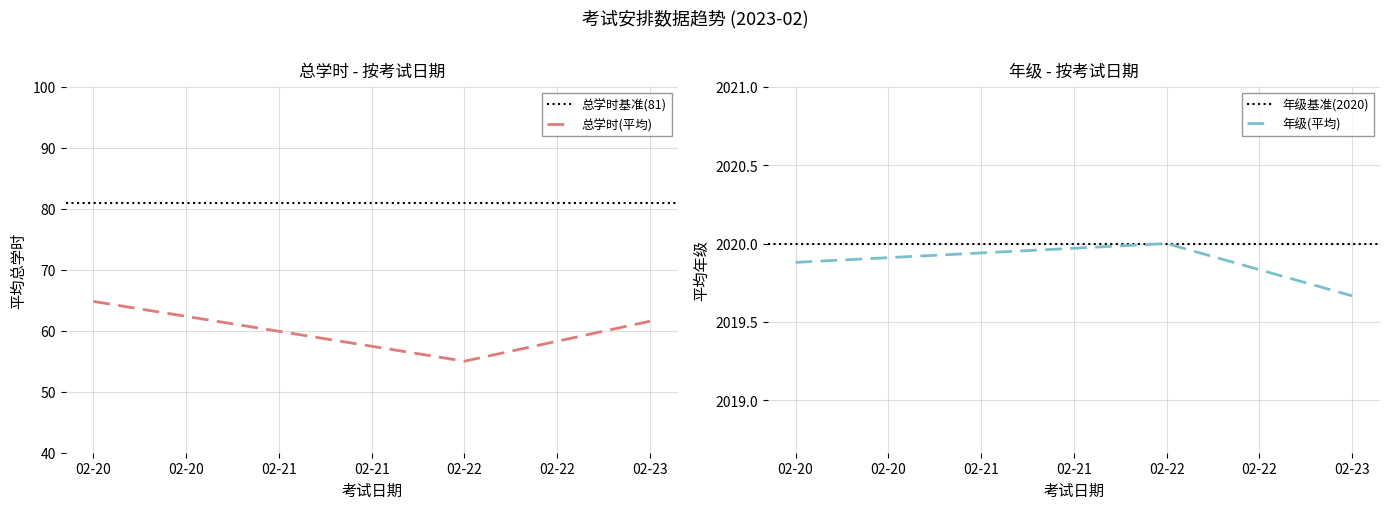

The 总学时(平均) series shows 64.8 at 02-20. True or false?

True